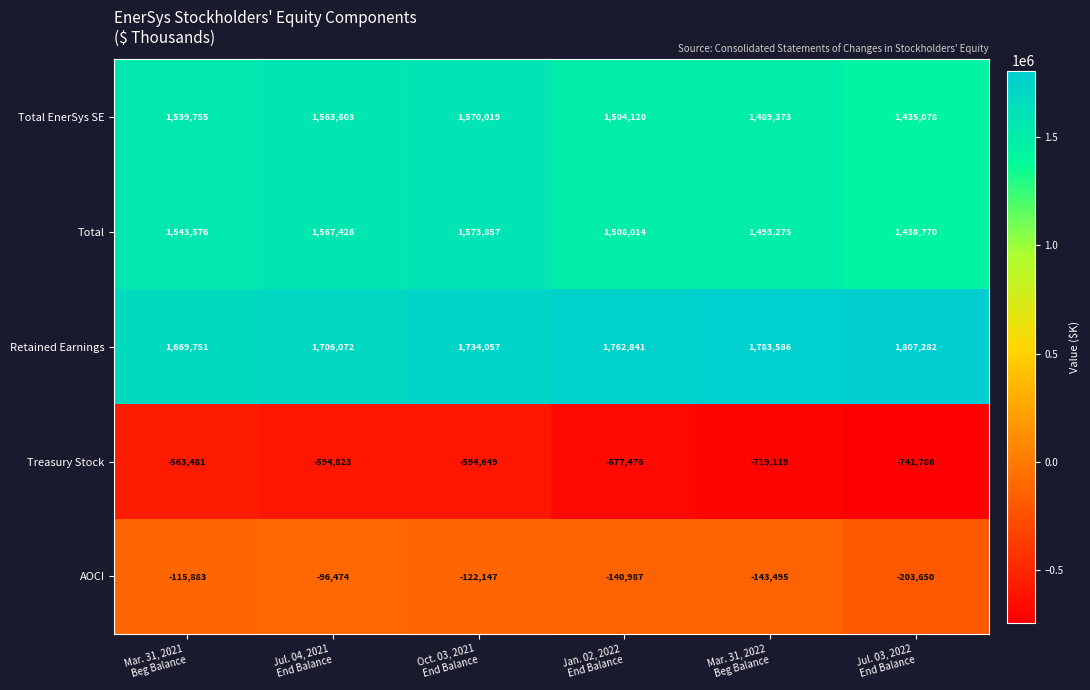

How many distinct data groups are displayed?

5